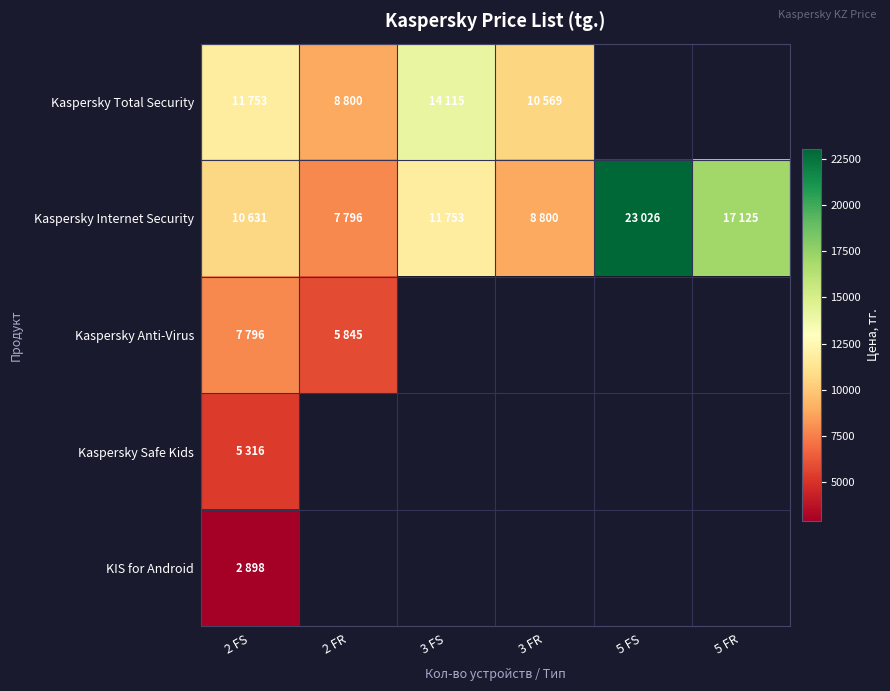

Which series has the widest spread of values?

Kaspersky Internet Security